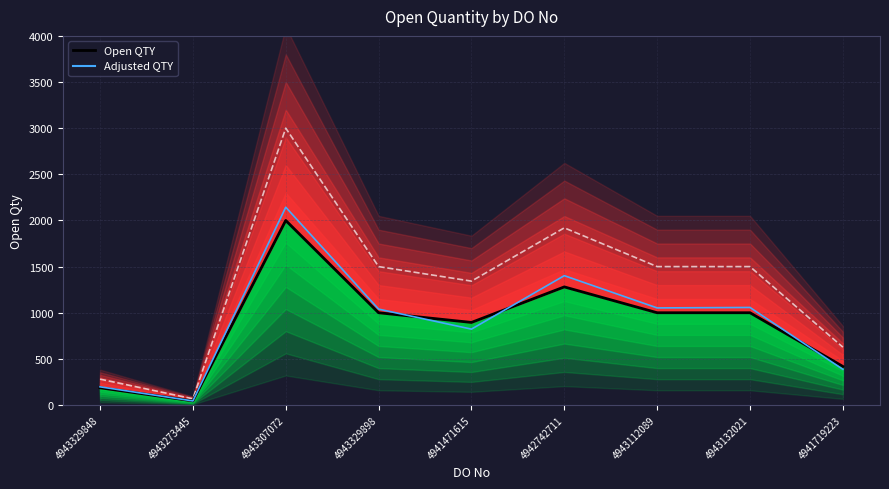

Which series changed the most between 4943273445 and 4941471615?

Upper Ref